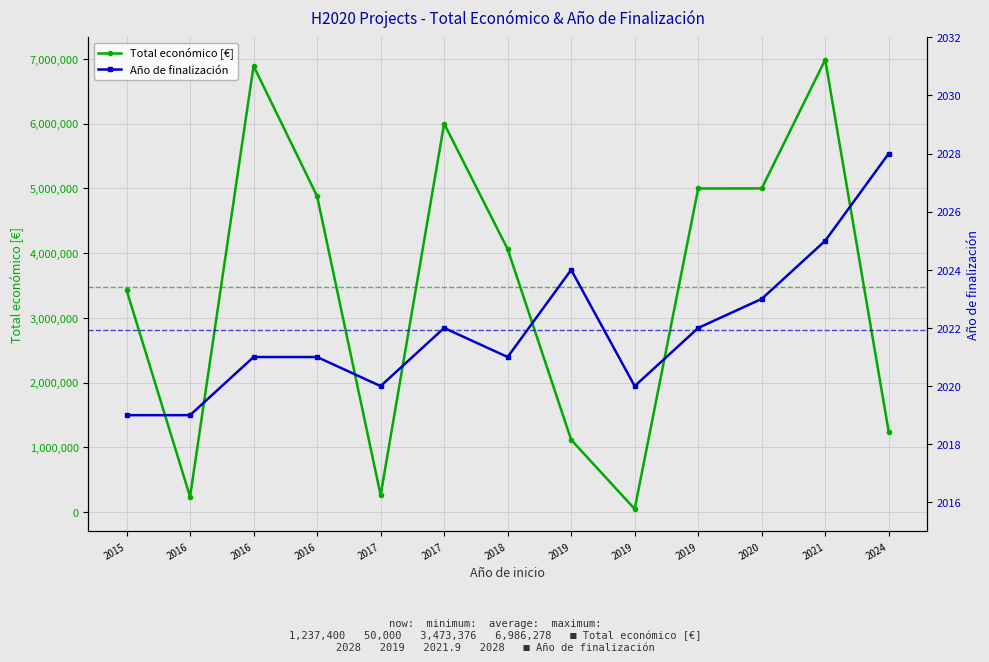

At which category does Total económico [€] reach its first local peak?

2016